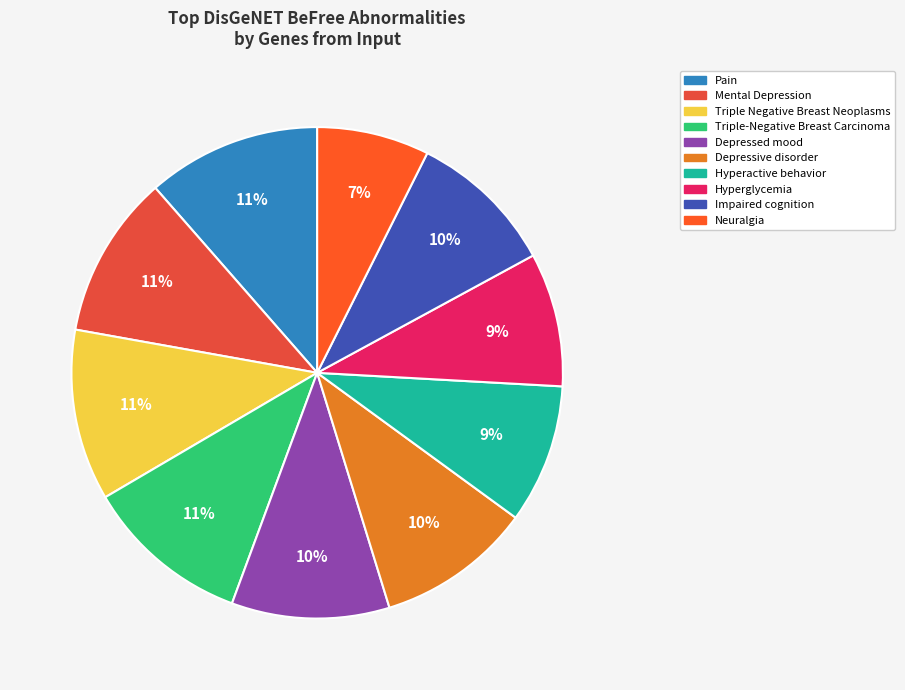

How many slices are in this pie chart?

10